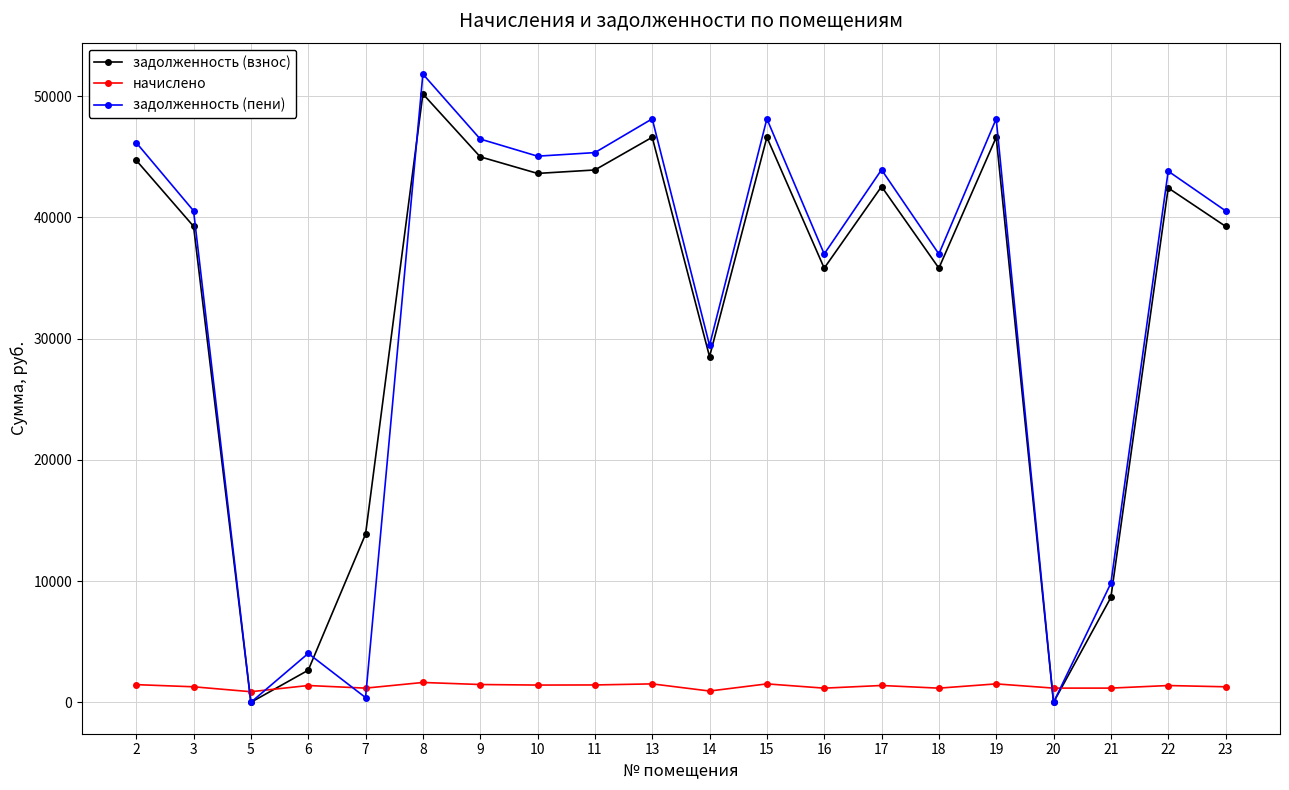

Rank the series by their maximum value, from lowest to highest.

начислено, задолженность (взнос), задолженность (пени)